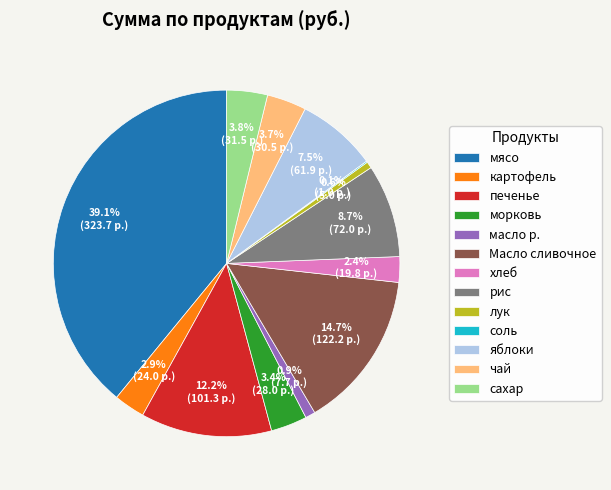

To the nearest percent, what is the average slice percentage?

8%